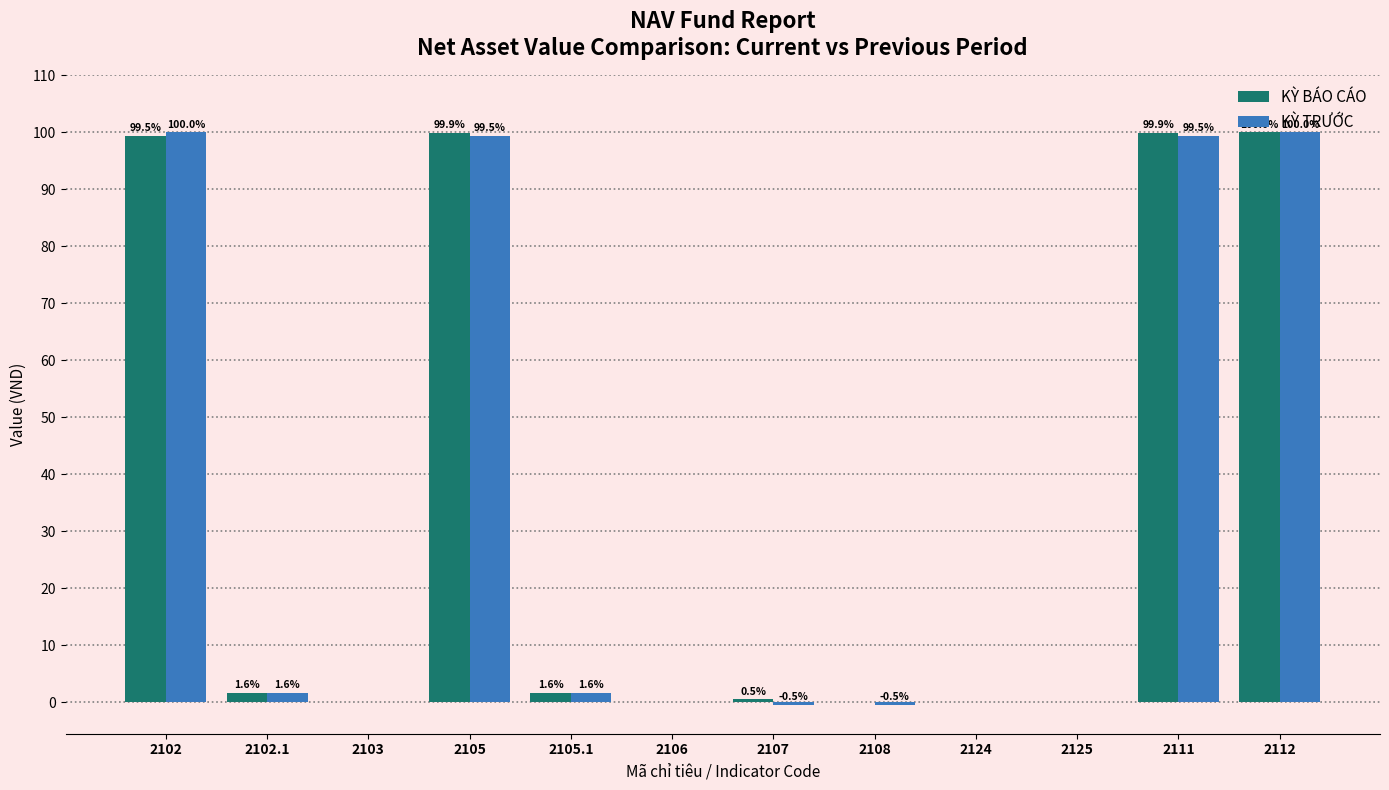

Is it true that KỲ BÁO CÁO equals 1.6 at 2102.1?

True